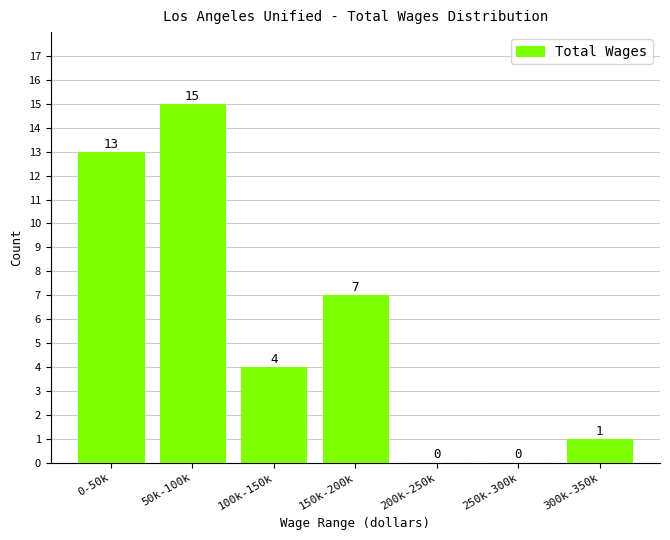

Reading left to right, what are all the values shown in this chart?

0-50k=13	50k-100k=15	100k-150k=4	150k-200k=7	200k-250k=0	250k-300k=0	300k-350k=1